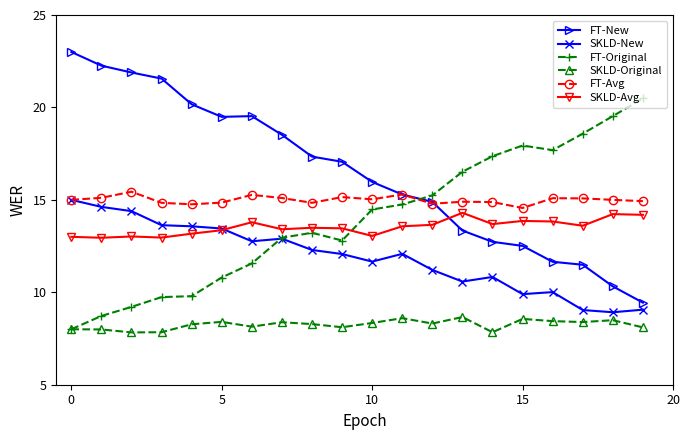

Which series has the largest total across all categories?

FT-New